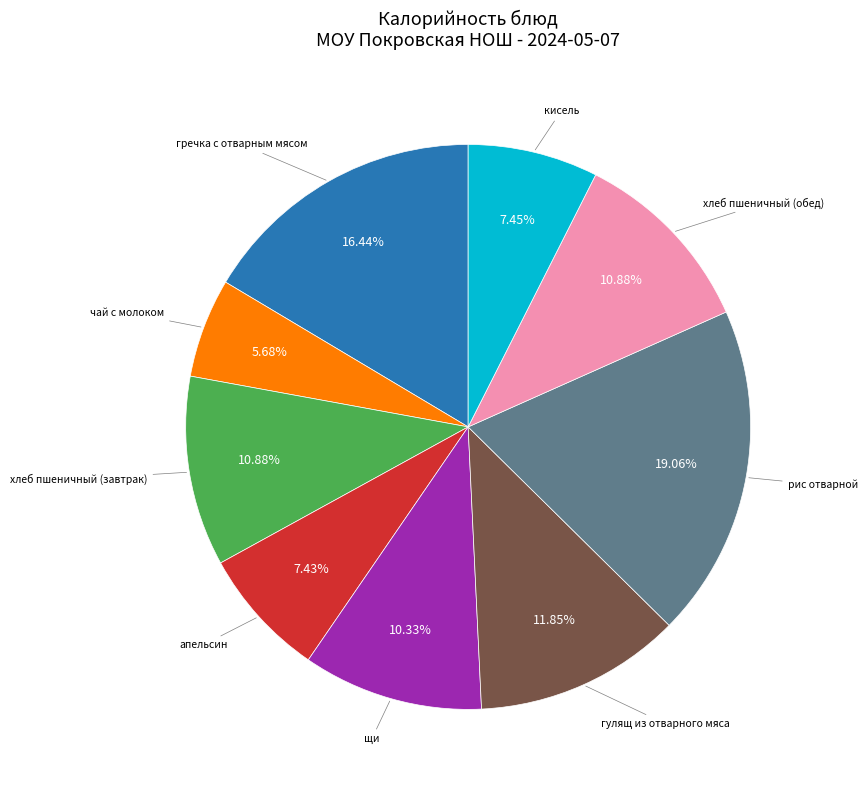

Does any single category account for the majority?

No